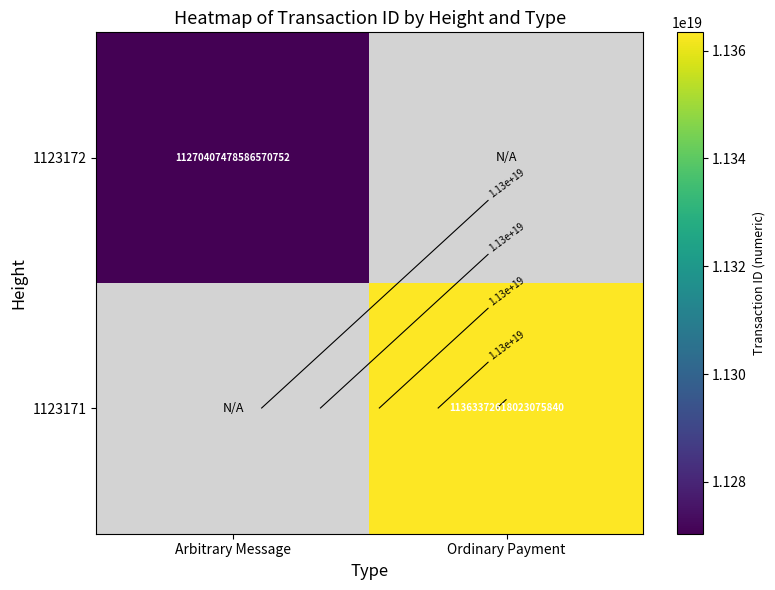

Where is 1123172 nearest to the value 11270407478586570752?

Arbitrary Message